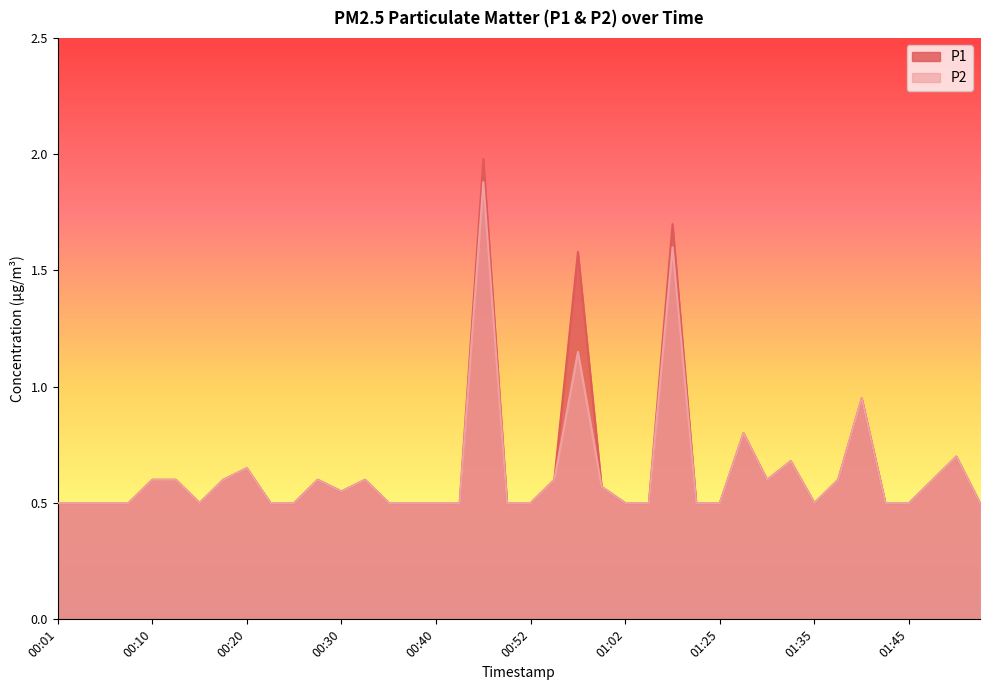

What position from the left is 00:18?

8